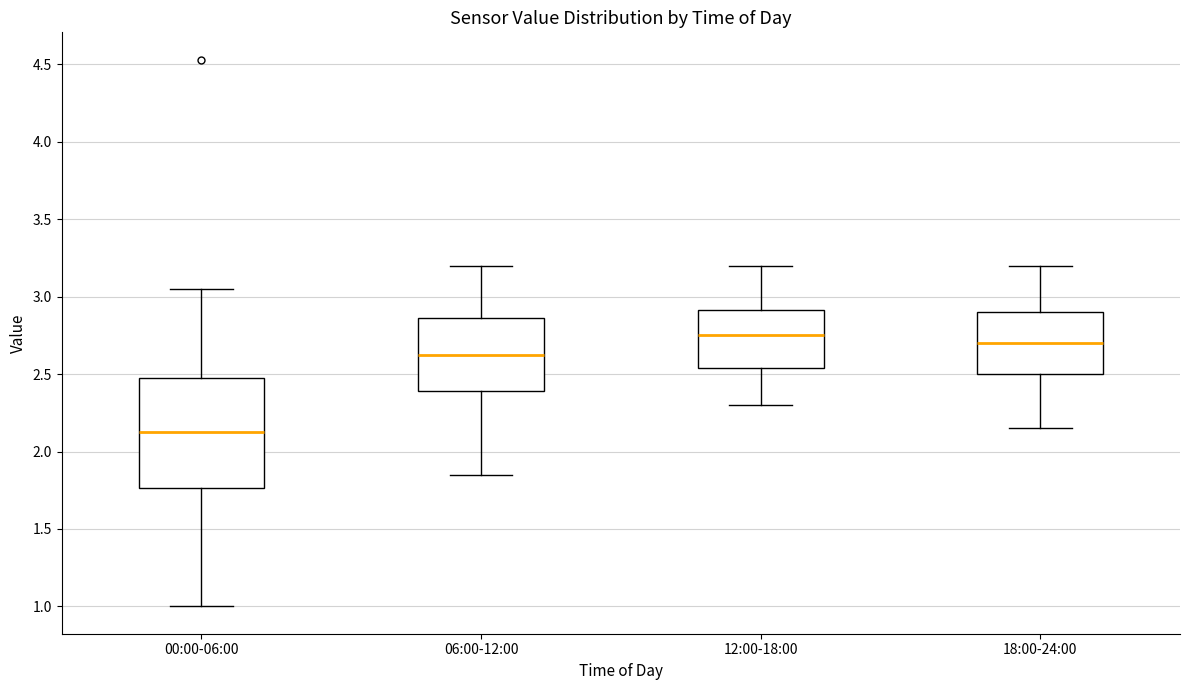

Reading left to right, read every box against the y-axis: the position of its median line, the range the box covers, and the ends of its whiskers. The values are not printed on the chart, so give them approximately, as read against the axis.

00:00-06:00: median 2.15, box 1.75 to 2.50, whiskers 1.00 to 3.05
06:00-12:00: median 2.65, box 2.40 to 2.85, whiskers 1.85 to 3.20
12:00-18:00: median 2.75, box 2.55 to 2.90, whiskers 2.30 to 3.20
18:00-24:00: median 2.70, box 2.50 to 2.90, whiskers 2.15 to 3.20